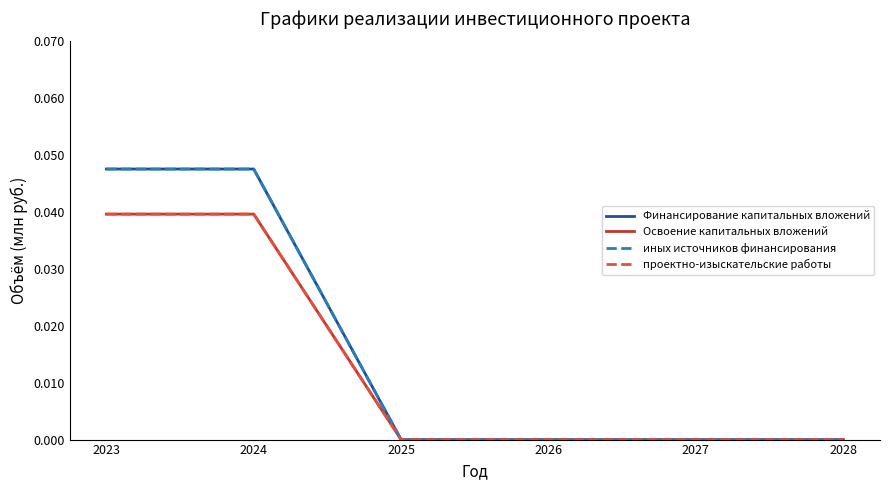

Does the chart display data point markers on the line(s)?

No